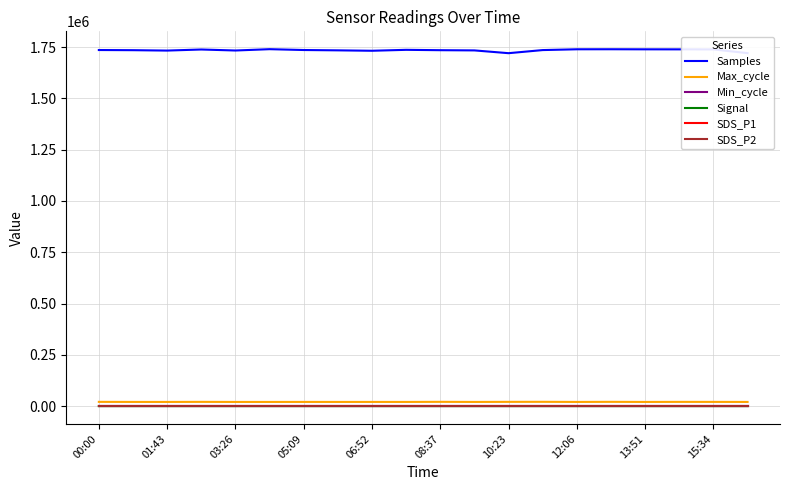

True or false: Max_cycle and SDS_P2 cross at least once.

False